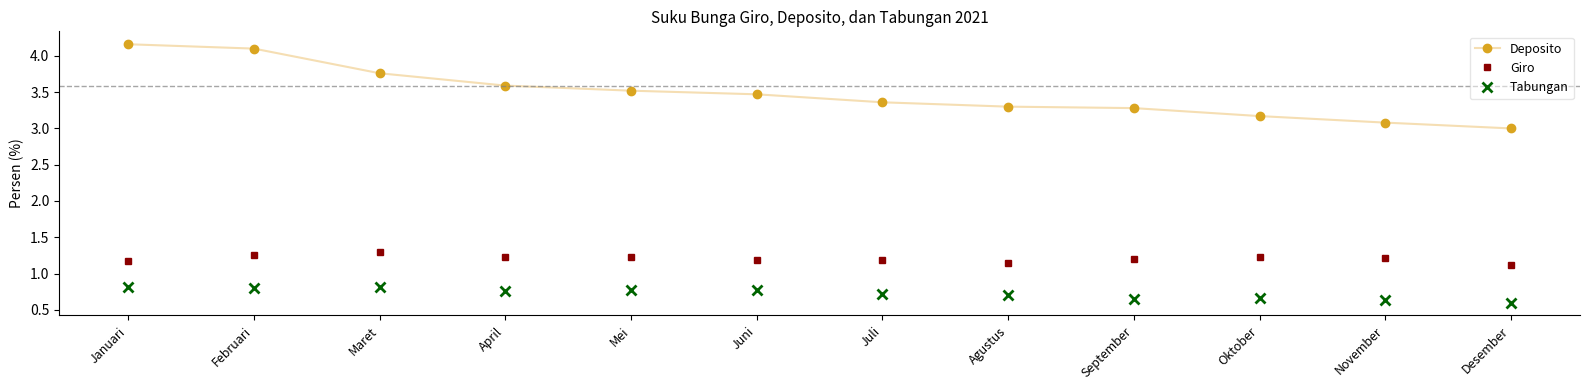

Does the chart display data point markers on the line(s)?

Yes